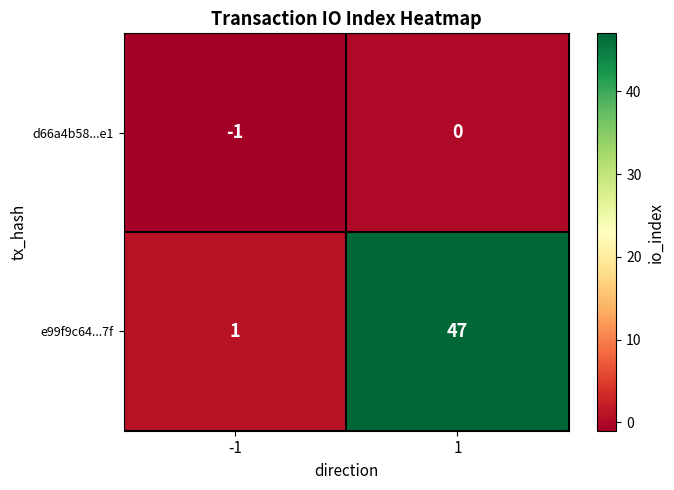

Rank the series by their average value, from highest to lowest.

e99f9c64...7f, d66a4b58...e1